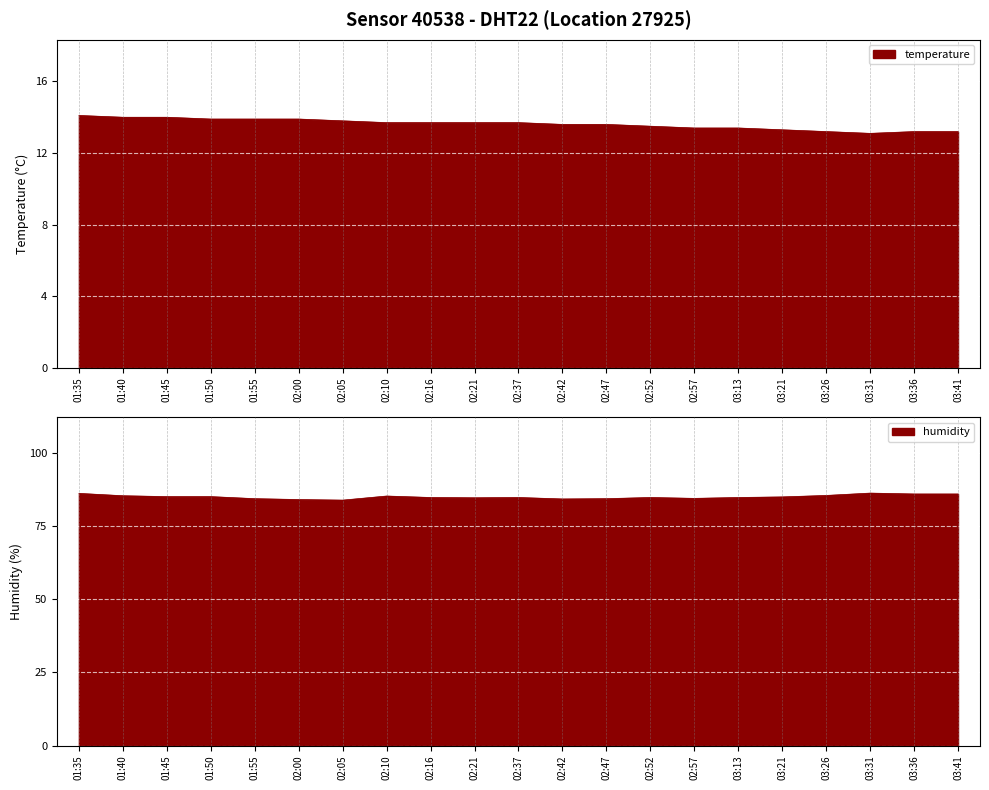

The humidity series shows 145.3 at 02:47. True or false?

False